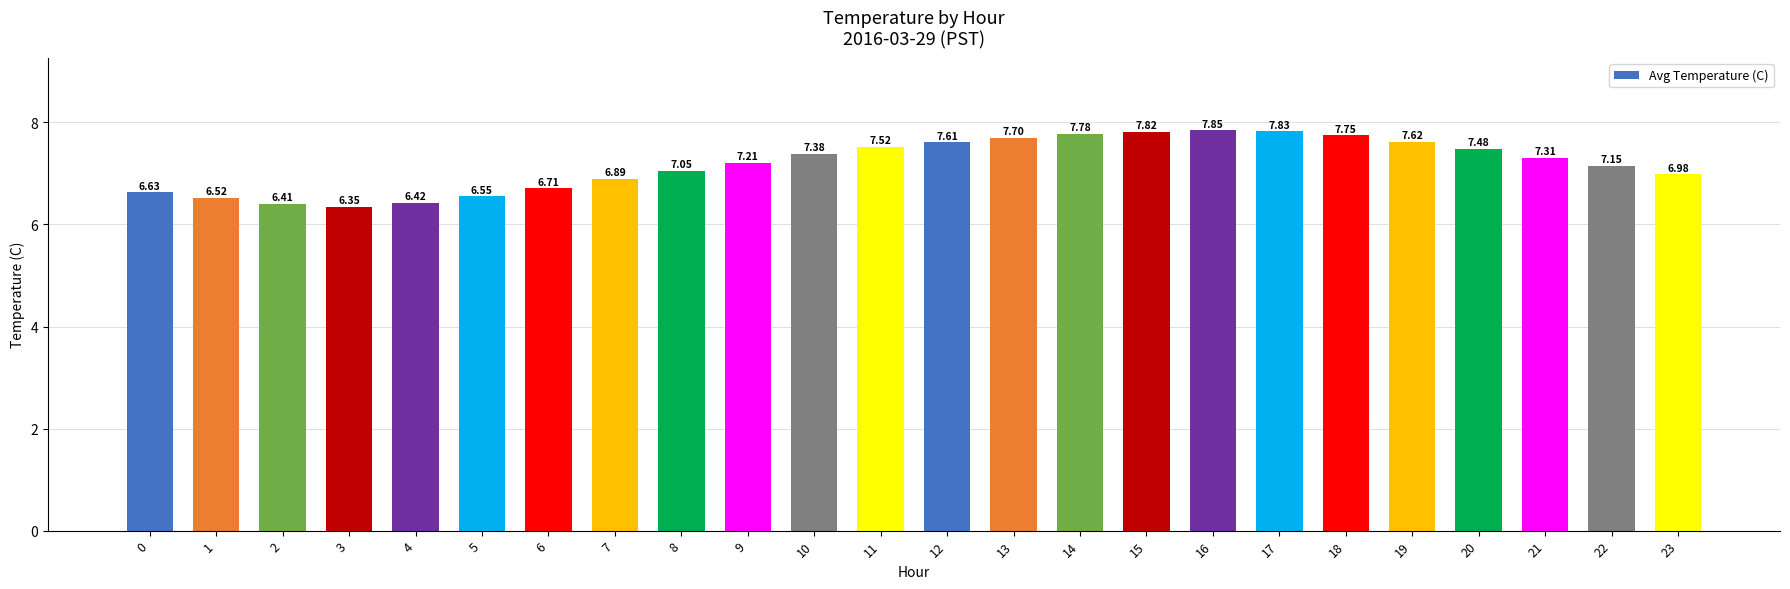

What is the sum of the values at 7 and 8?

13.9